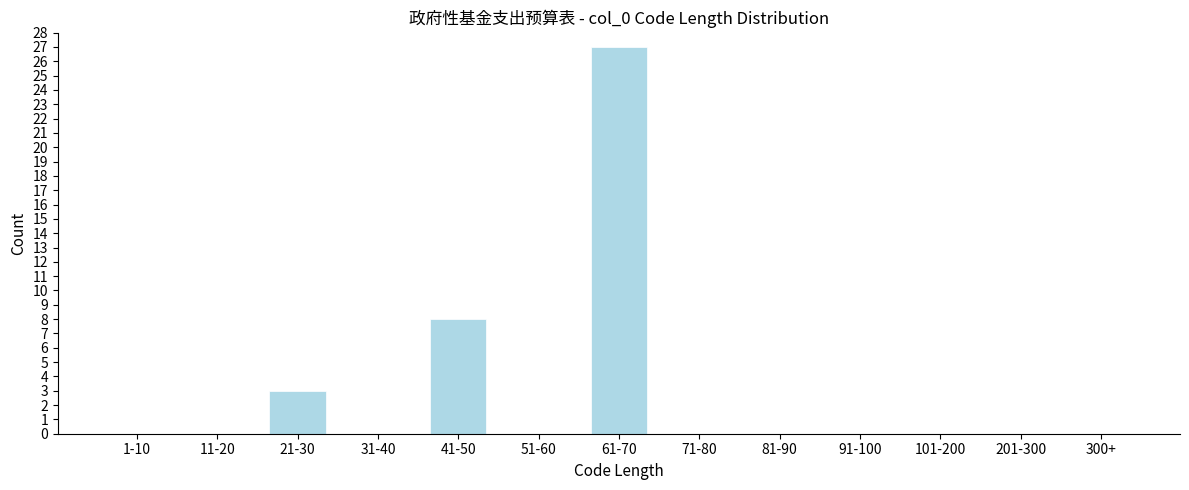

Reading left to right, extract all data points from this chart.

1-10=0	11-20=0	21-30=3	31-40=0	41-50=8	51-60=0	61-70=27	71-80=0	81-90=0	91-100=0	101-200=0	201-300=0	300+=0